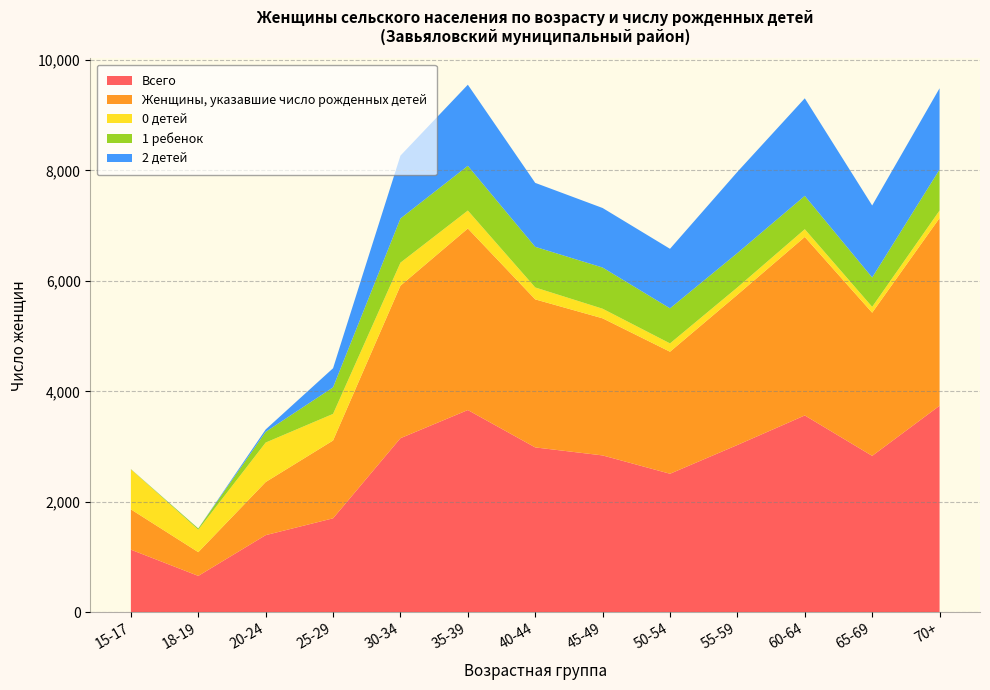

Reading left to right, list all the values displayed in this chart.

Всего: 15-17=1132	18-19=657	20-24=1395	25-29=1700	30-34=3151	35-39=3661	40-44=2984	45-49=2839	50-54=2507	55-59=3028	60-64=3563	65-69=2831	70+=3739
Женщины, указавшие число рожденных детей: 15-17=730	18-19=430	20-24=962	25-29=1409	30-34=2762	35-39=3288	40-44=2681	45-49=2483	50-54=2210	55-59=2721	60-64=3233	65-69=2593	70+=3399
0 детей: 15-17=726	18-19=406	20-24=715	25-29=482	30-34=417	35-39=325	40-44=216	45-49=174	50-54=151	55-59=133	60-64=140	65-69=106	70+=137
1 ребенок: 15-17=2	18-19=22	20-24=194	25-29=481	30-34=800	35-39=810	40-44=736	45-49=746	50-54=635	55-59=622	60-64=604	65-69=532	70+=742
2 детей: 15-17=2	18-19=2	20-24=43	25-29=346	30-34=1139	35-39=1469	40-44=1158	45-49=1078	50-54=1078	55-59=1471	60-64=1767	65-69=1304	70+=1472